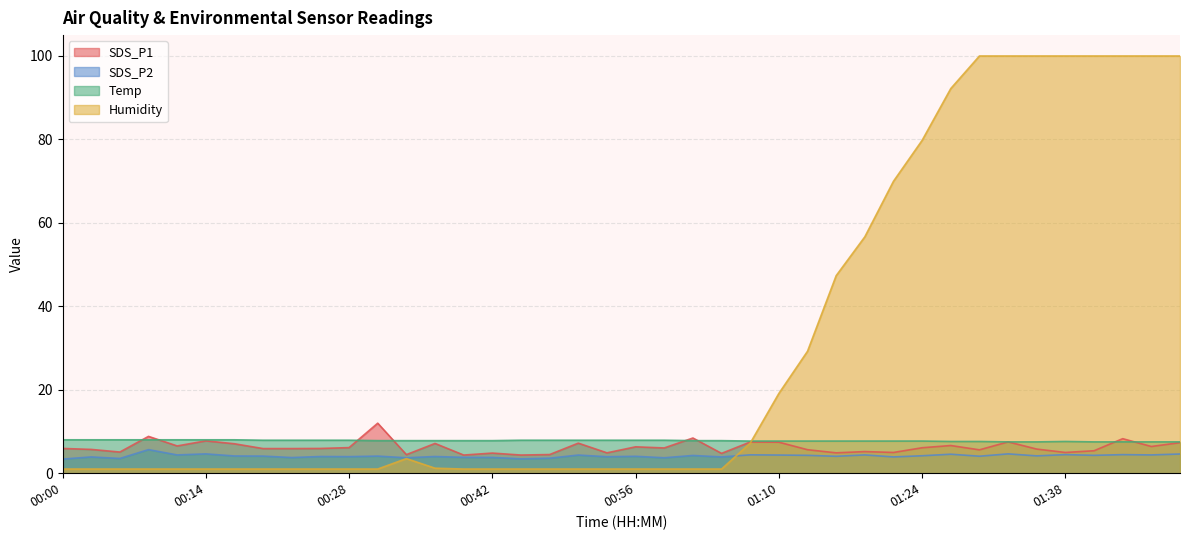

Which category has the highest value across all series?

01:29